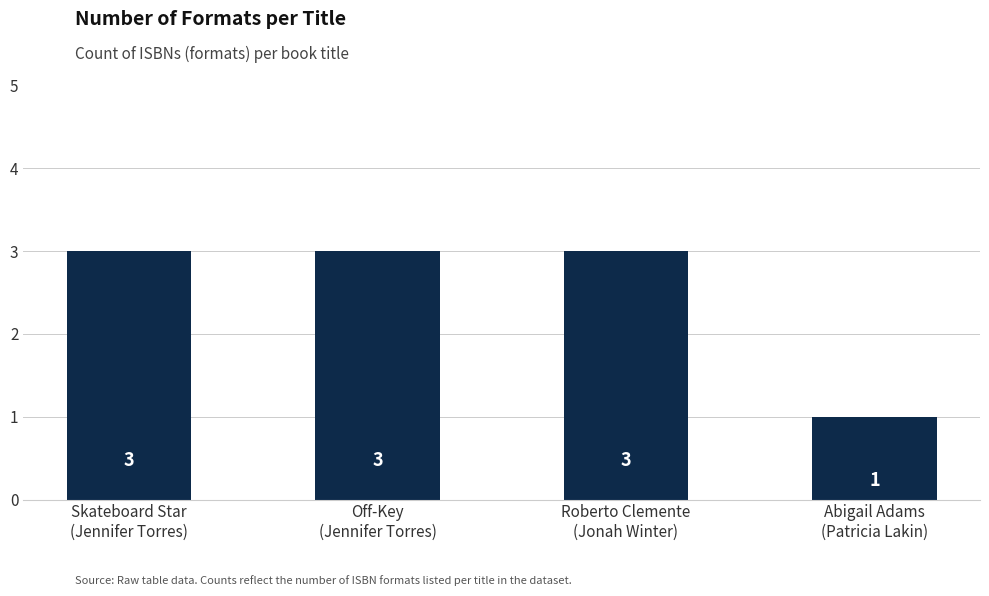

How many values are between 3 and 4?

3